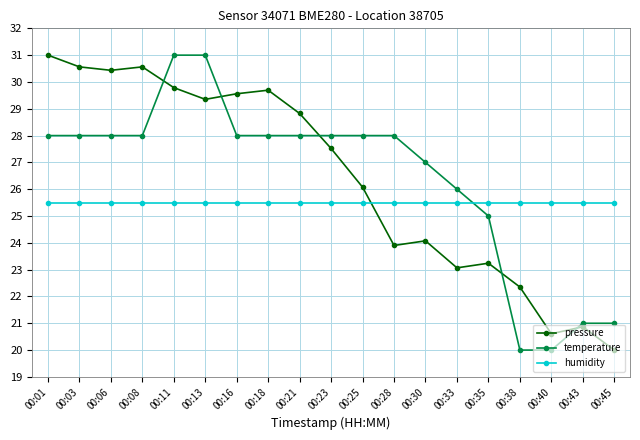

At 00:01, list the series in order from smallest to largest.

humidity, temperature, pressure